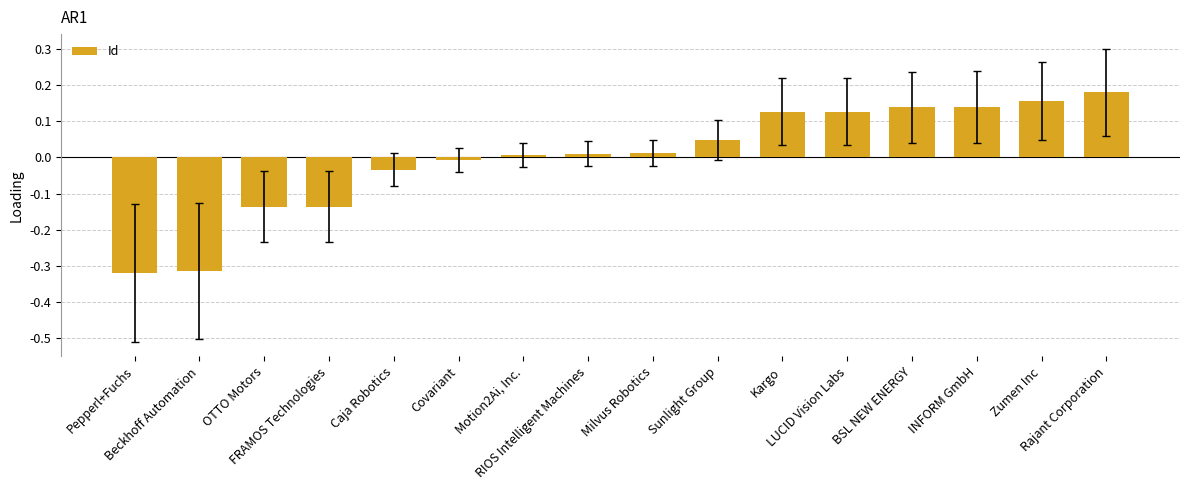

What is the difference between the second highest and minimum values?

0.5